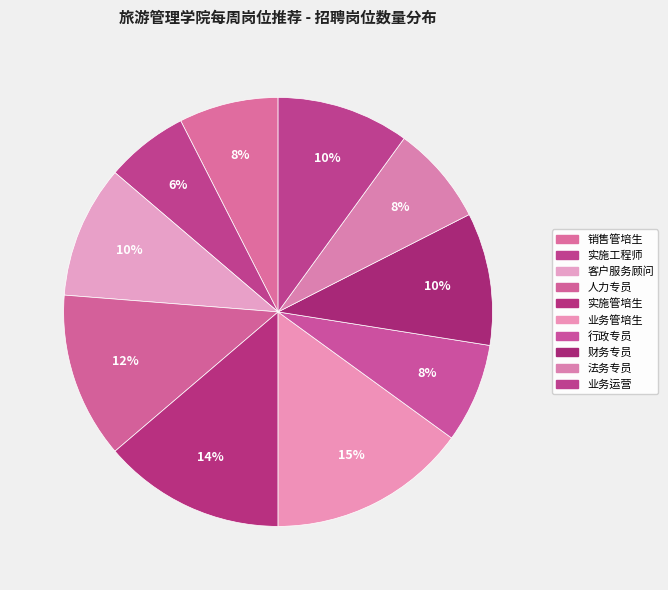

Which category has the smallest portion of the pie?

实施工程师